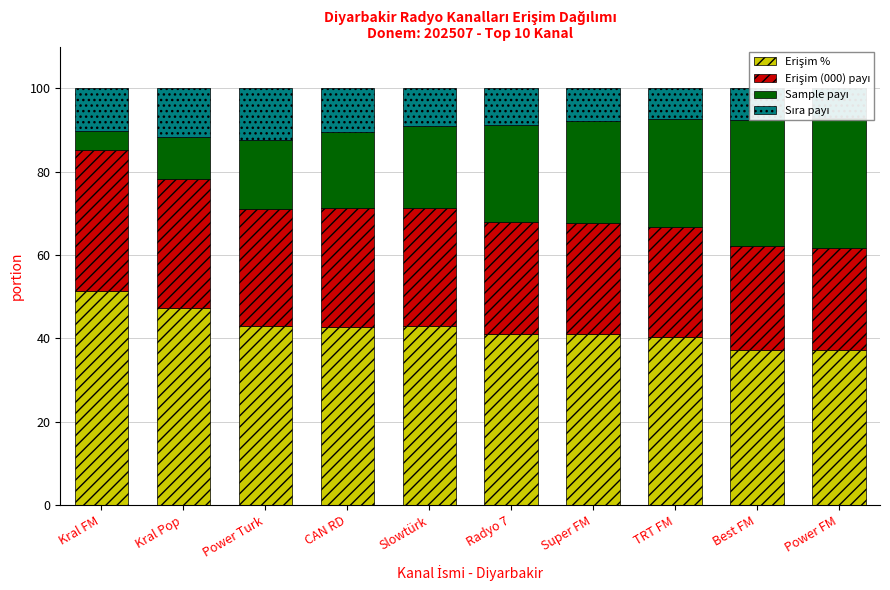

True or false: Sample payı has a value of 15.0 at Kral Pop.

False